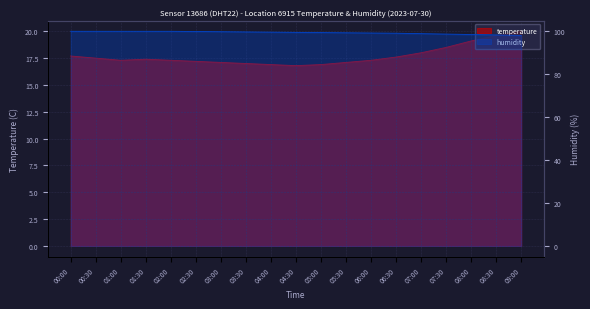

List the series in order of their peak value, highest first.

humidity, temperature